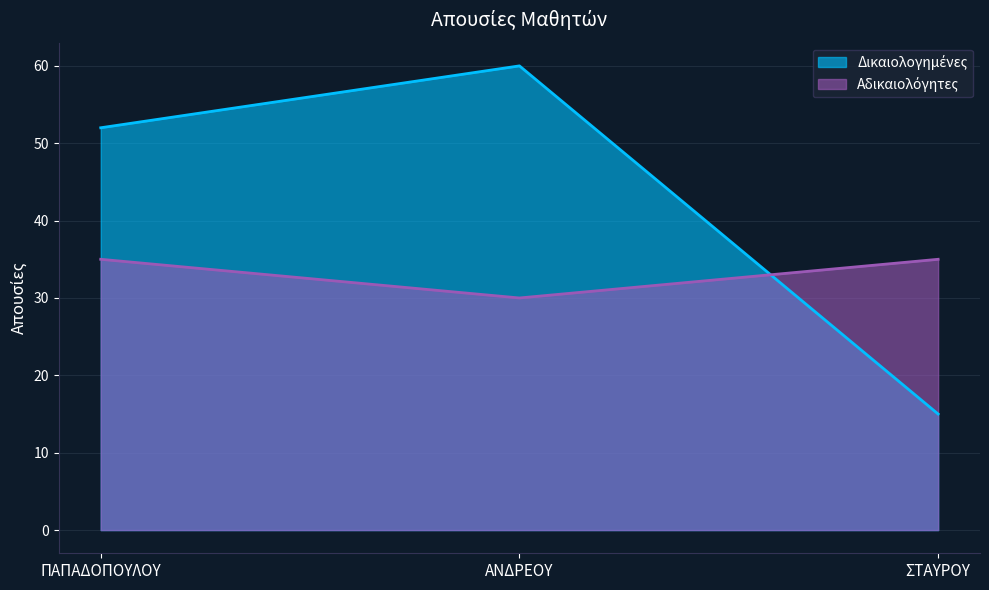

Between ΑΝΔΡΕΟΥ and ΣΤΑΥΡΟΥ, which is larger?

ΑΝΔΡΕΟΥ